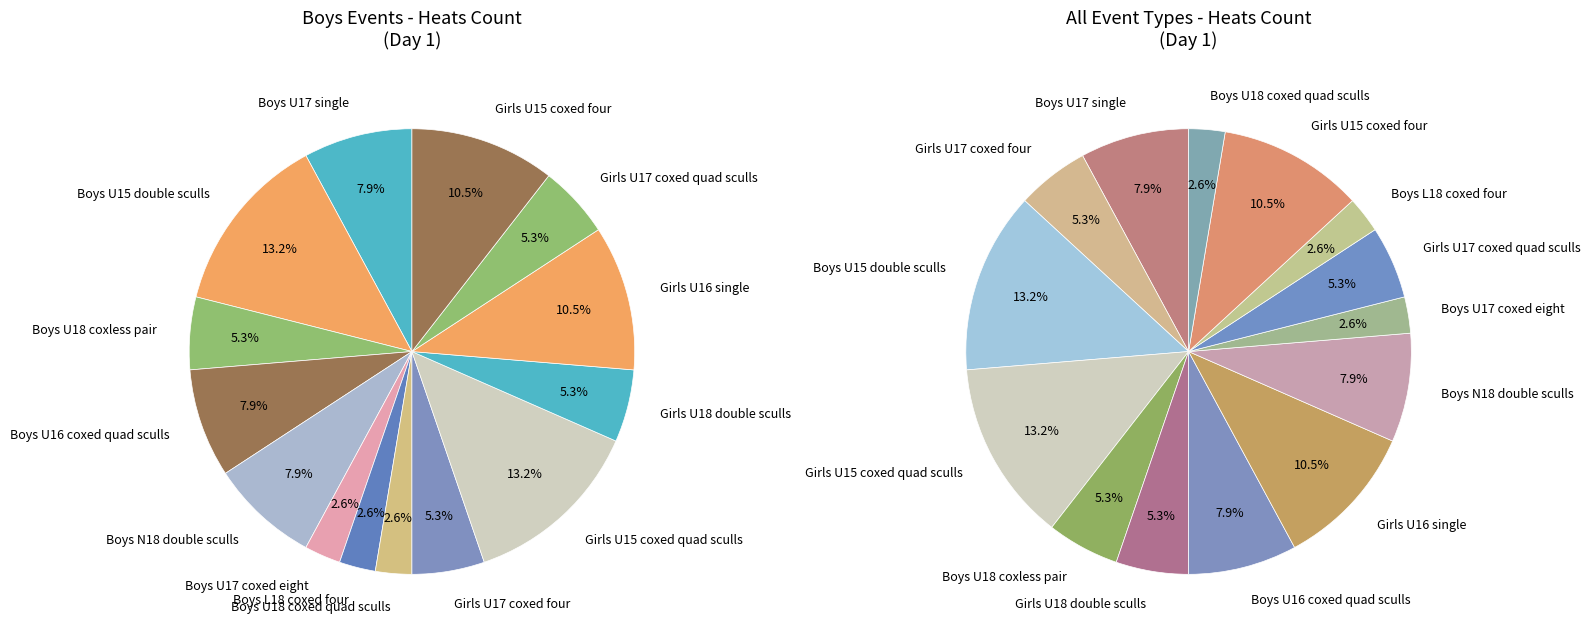

Is there any slice that represents more than half of the pie?

No